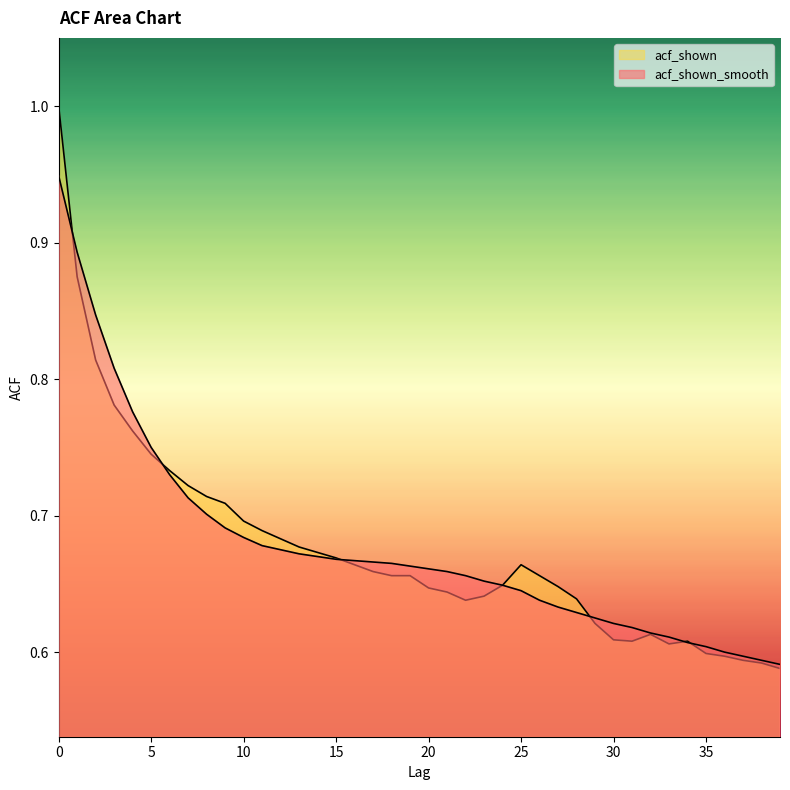

At how many categories does at least one series exceed 0?

40